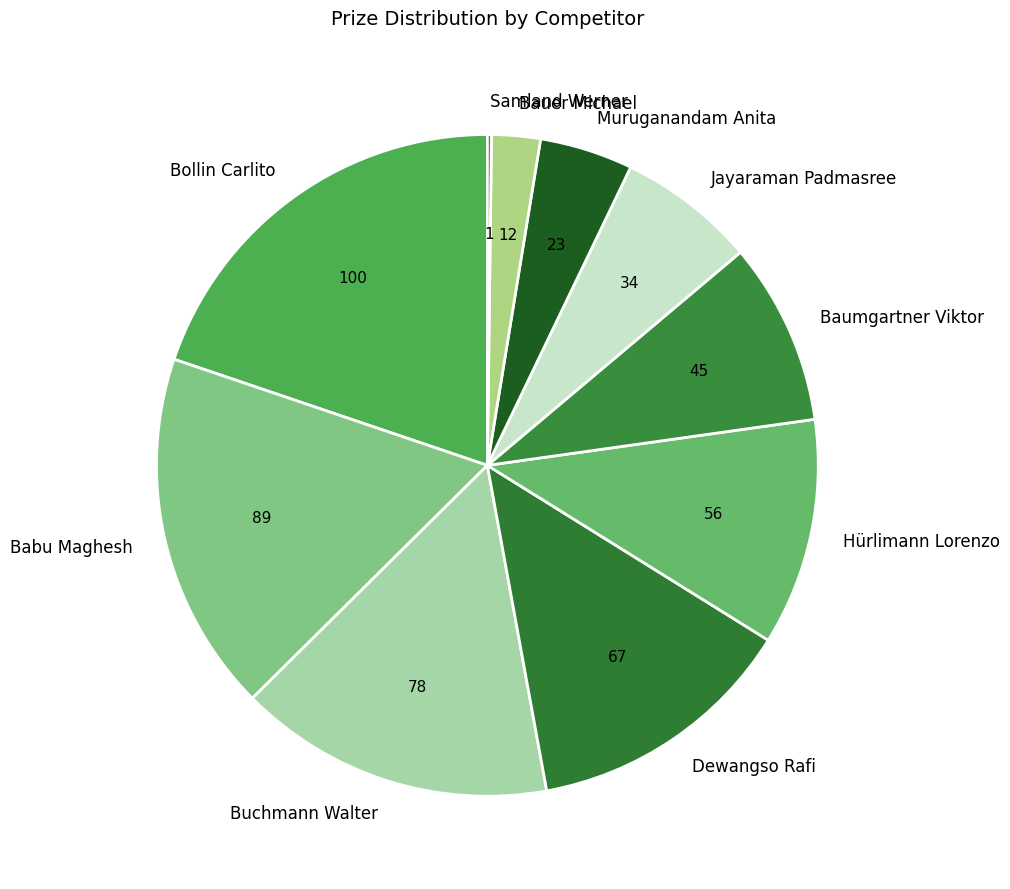

What is the largest slice in the pie chart?

Bollin Carlito